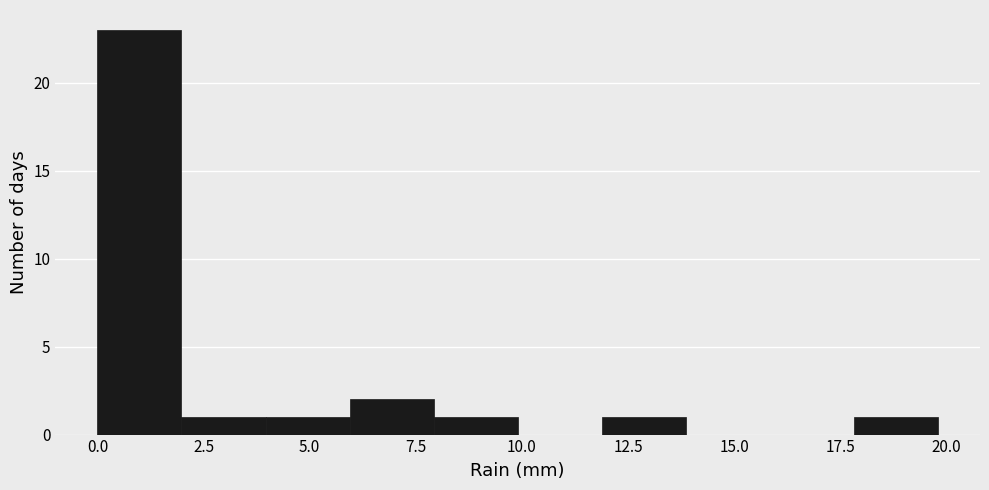

Around what value on the x-axis is the tallest bar? Give the approximate position of its centre, as read against the axis.

1.0